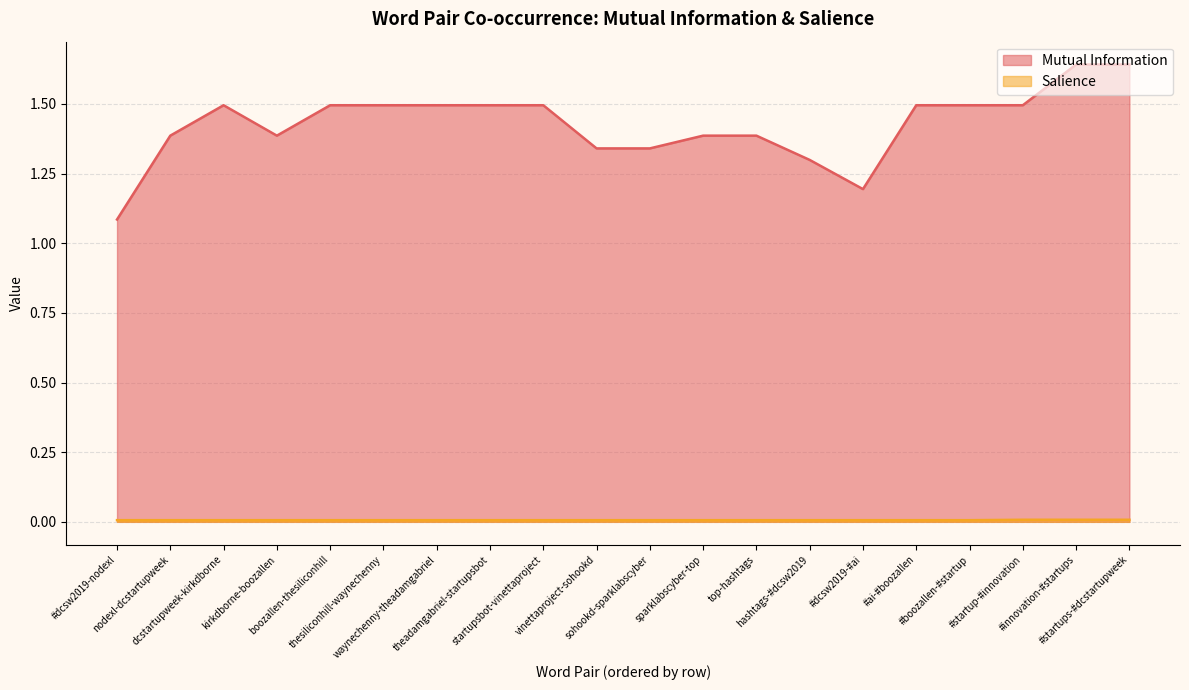

Reading left to right, extract all data points from this chart.

Mutual Information: 1.1	1.4	1.5	1.4	1.5	1.5	1.5	1.5	1.5	1.3	1.3	1.4	1.4	1.3	1.2	1.5	1.5	1.5	1.6	1.6
Salience: 0.0	0.0	0.0	0.0	0.0	0.0	0.0	0.0	0.0	0.0	0.0	0.0	0.0	0.0	0.0	0.0	0.0	0.0	0.0	0.0